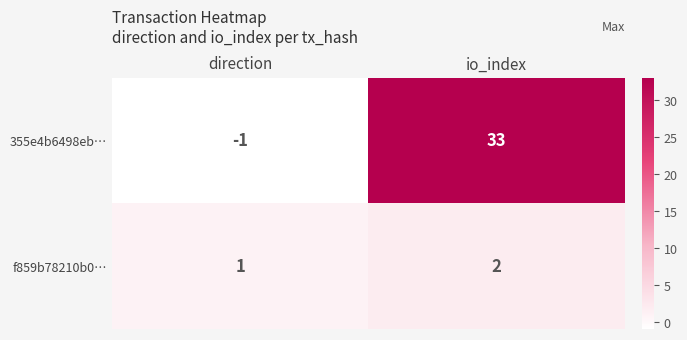

At which category is the sum across all series the highest?

io_index